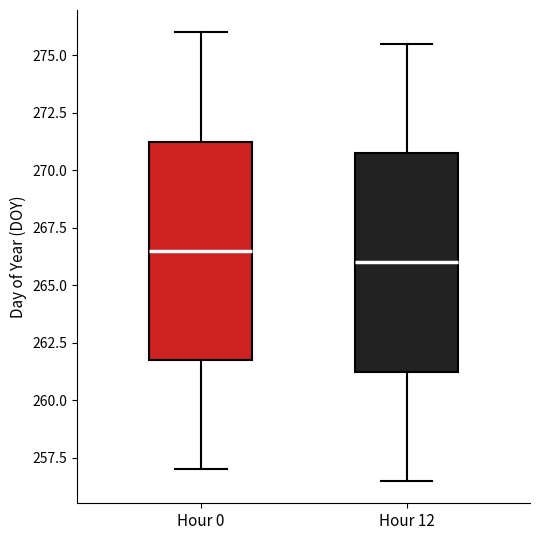

Where is the lower edge of the box for Hour 0 on the y-axis? The values are not printed on the chart, so give them approximately, as read against the axis.

262.0